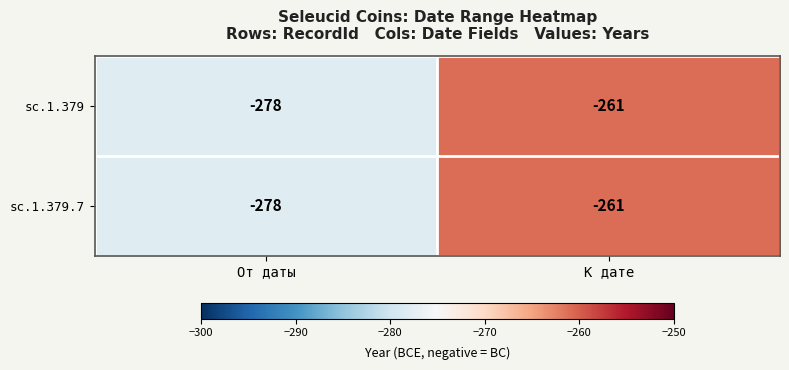

Count the number of categories in the chart.

2